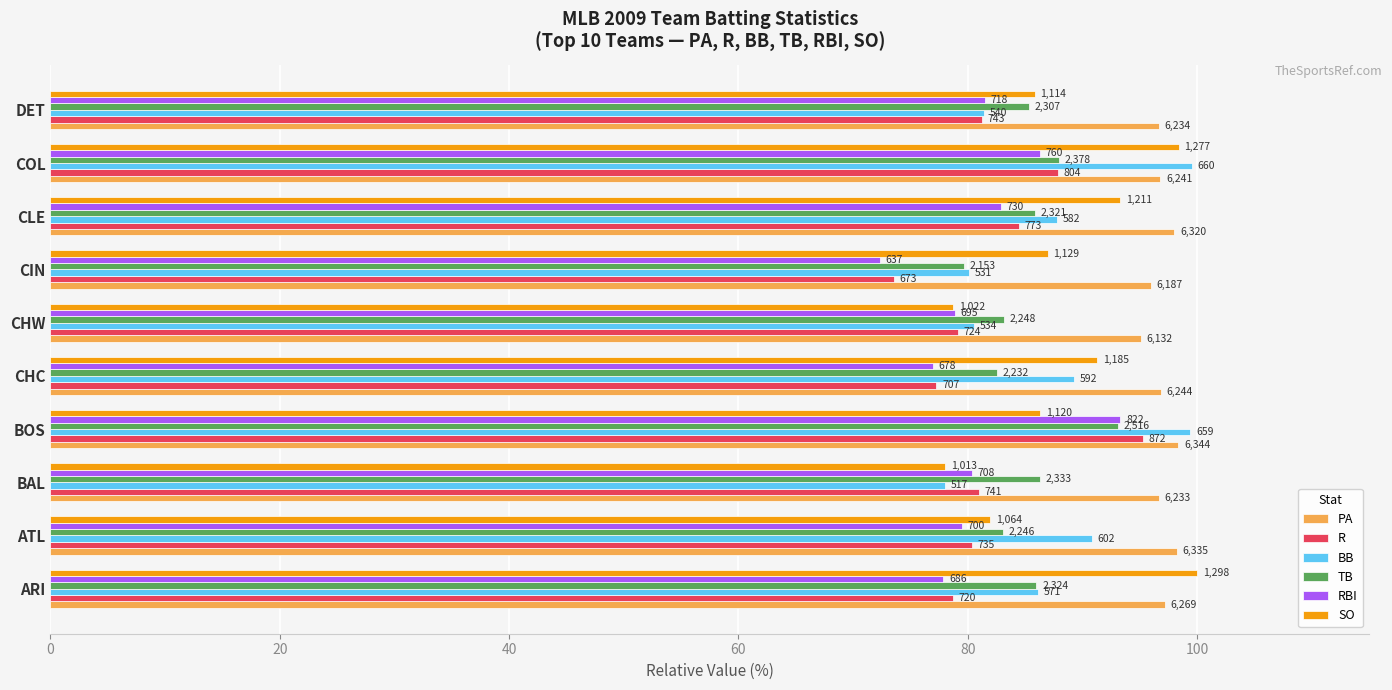

What are all the series names shown in the legend?

PA, R, BB, TB, RBI, SO